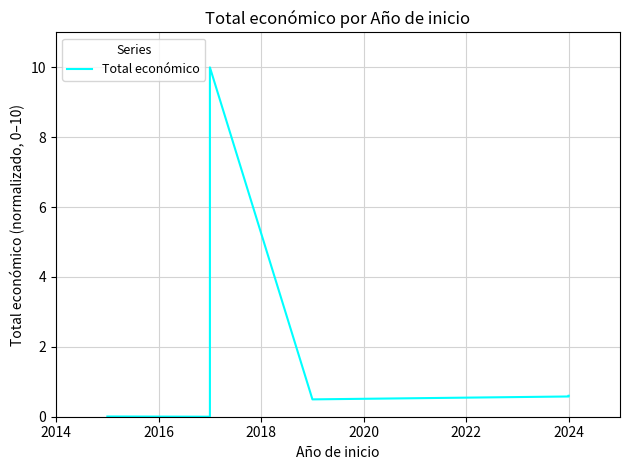

How many distinct data groups are displayed?

1